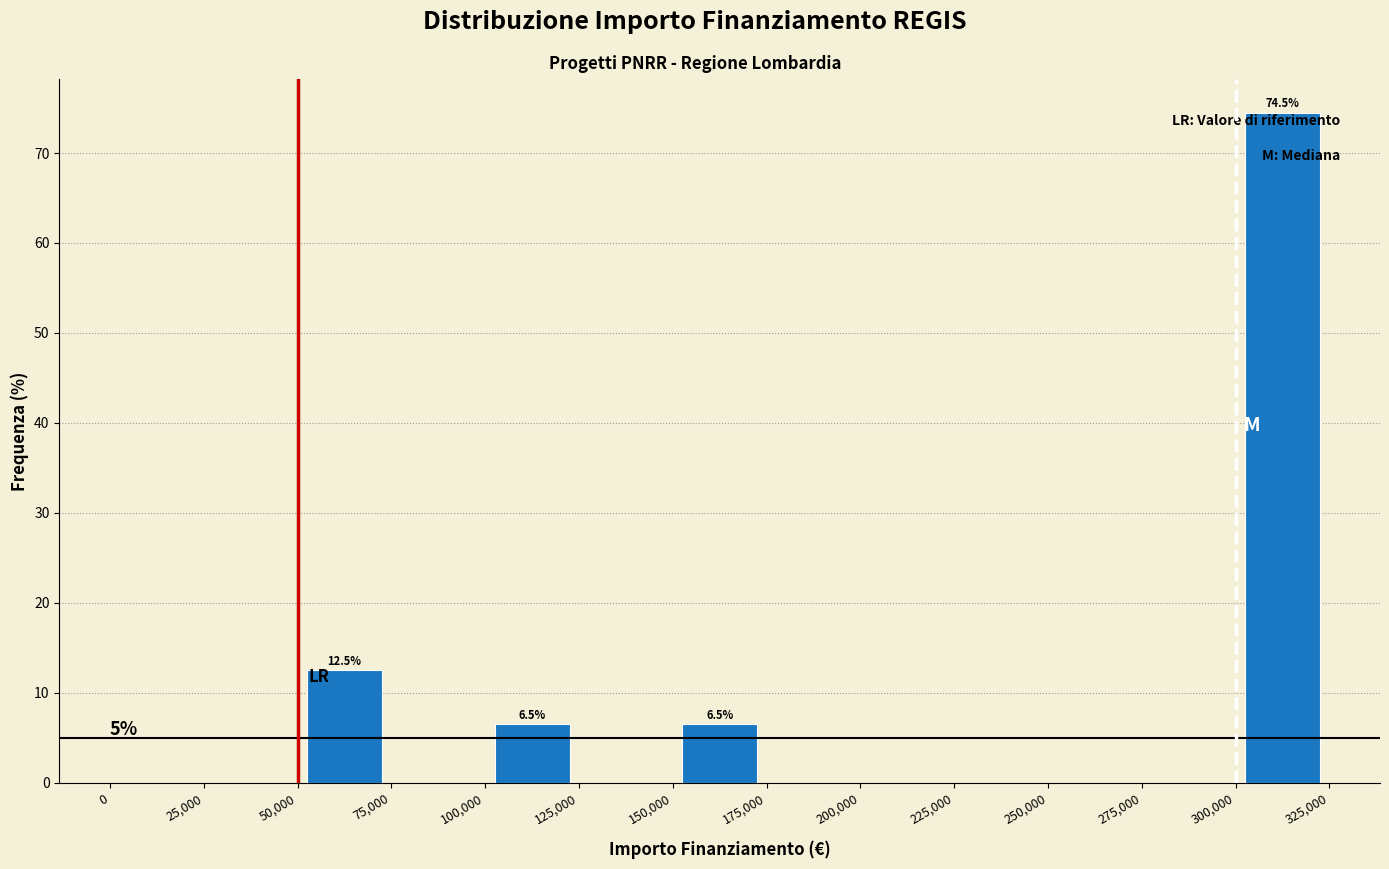

Over which range of the x-axis is the bar tallest?

300,000 to 325,000